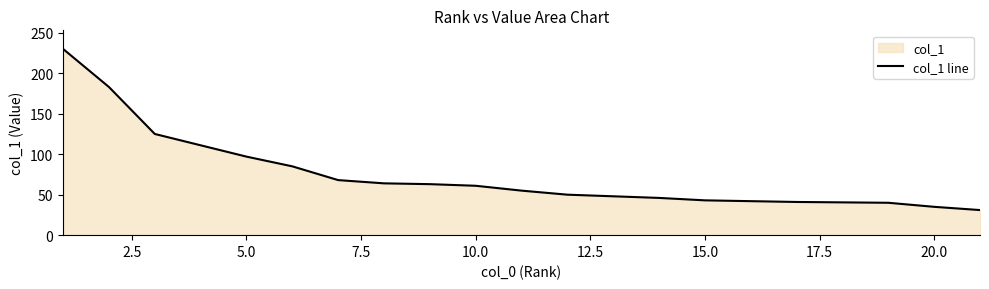

What is the smallest value displayed?

31